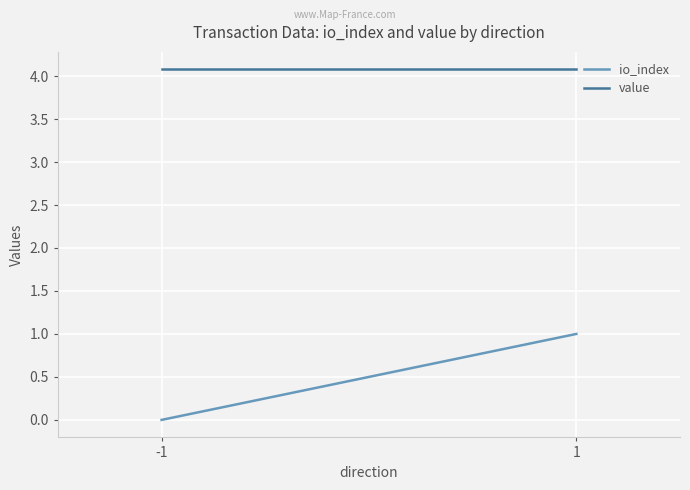

At which category does the chart reach its minimum across all series?

-1